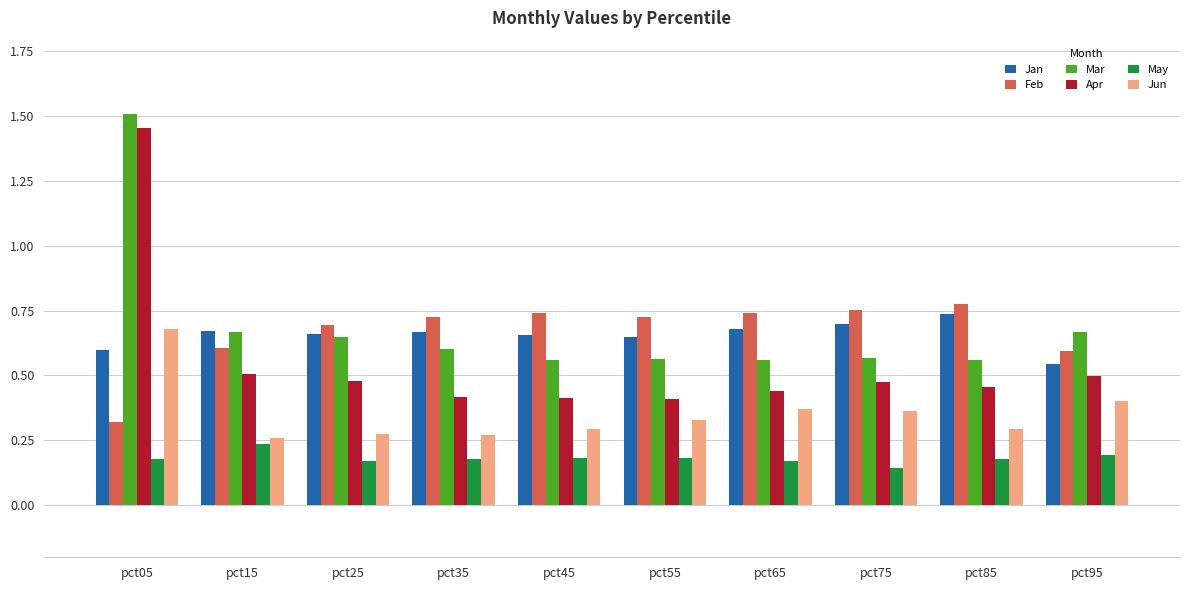

Which category has the highest value in the Mar series?

pct05